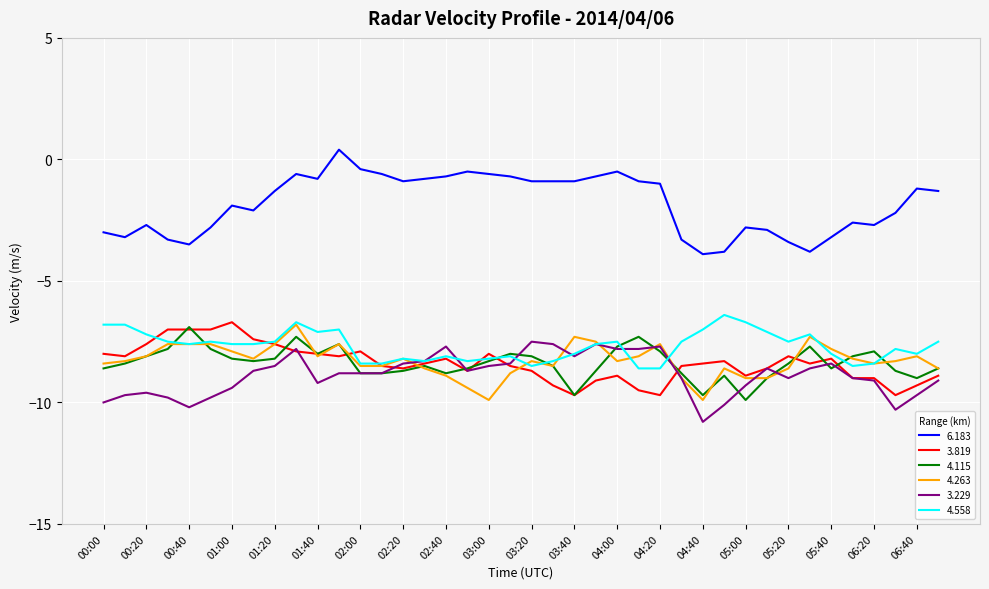

Which series has the largest total across all categories?

6.183